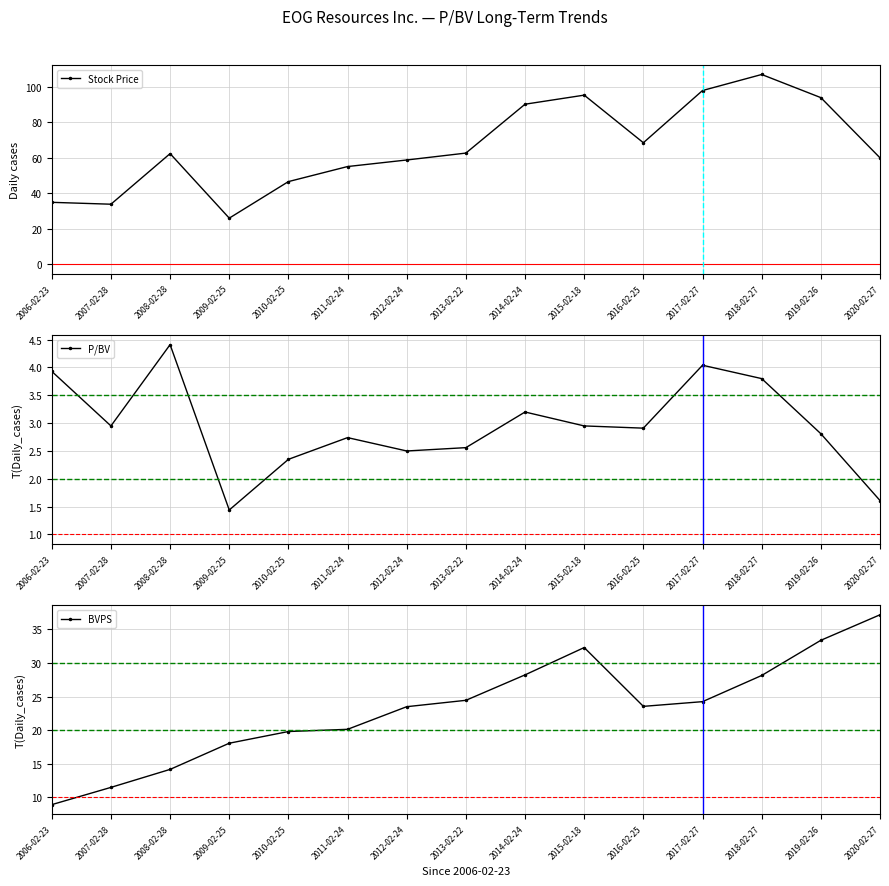

True or false: BVPS has more than 0 points higher than both neighbors.

True